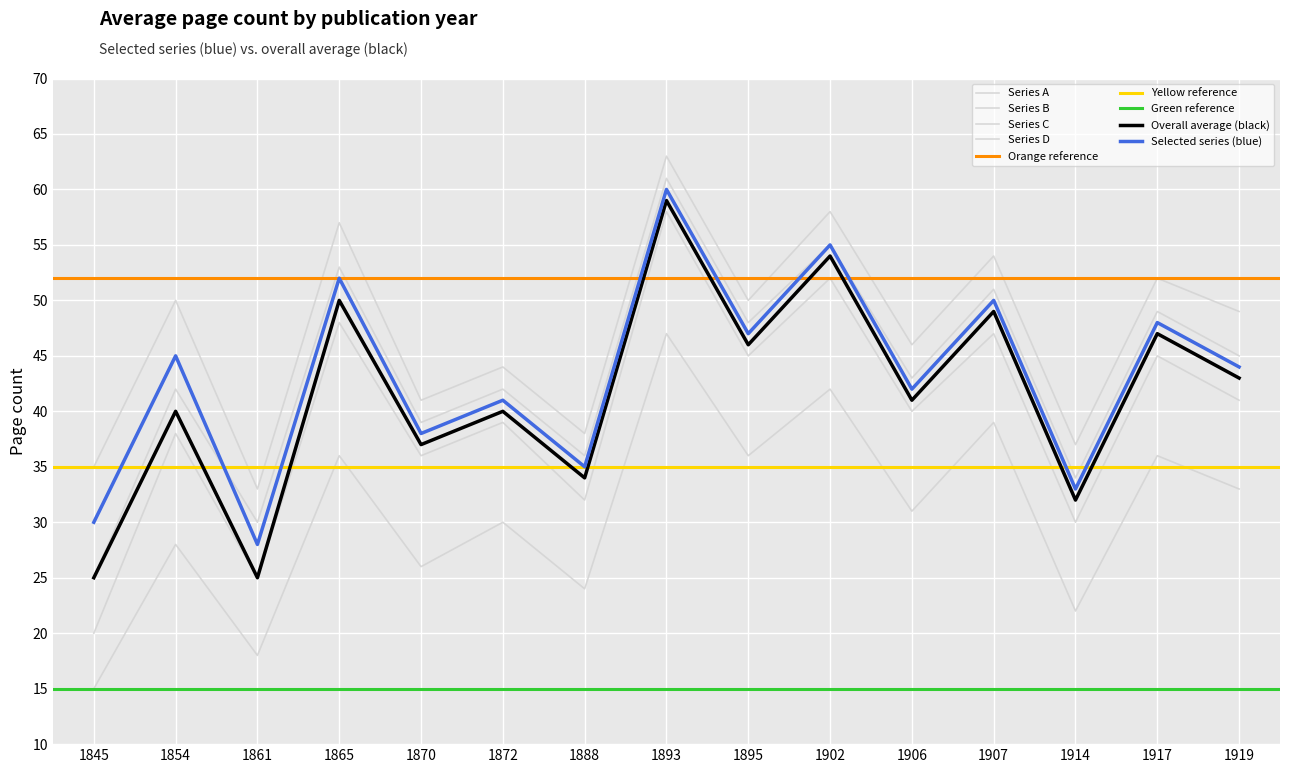

What is the sum of all Series C values?

653